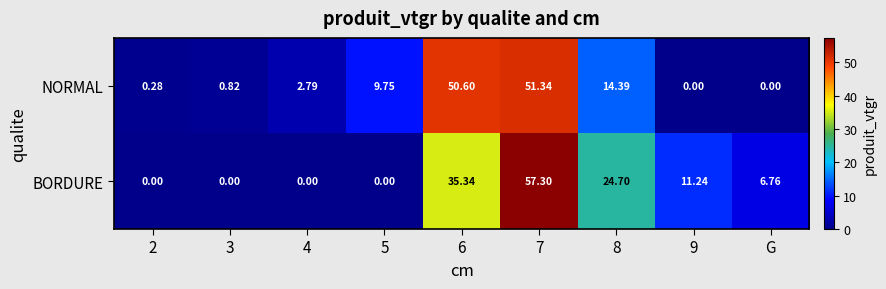

Which series has the widest spread of values?

BORDURE